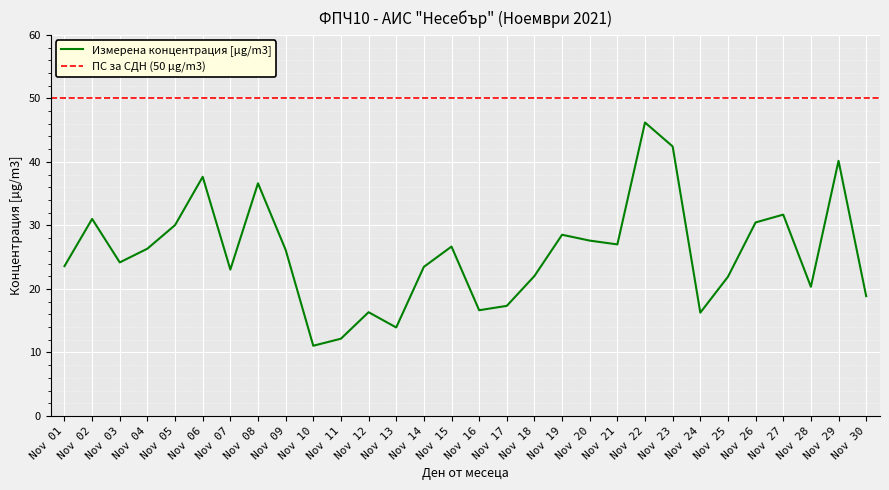

Does the chart display data point markers on the line(s)?

No